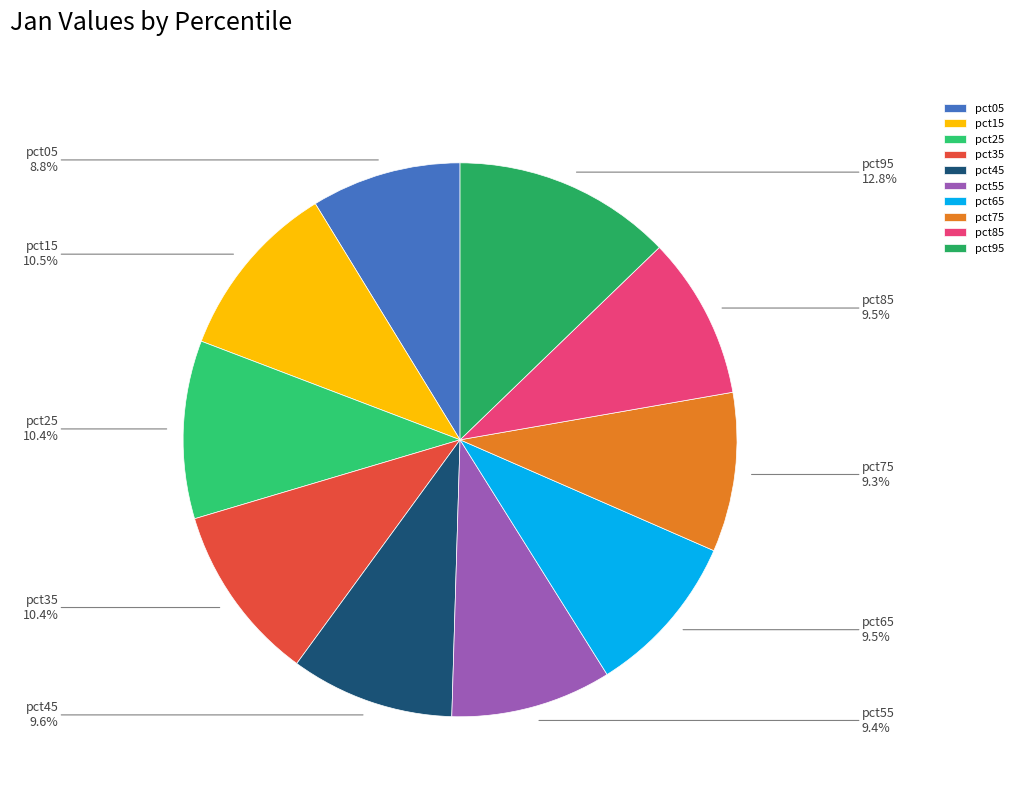

To the nearest percent, what is the combined percentage of pct95 and pct35?

23%